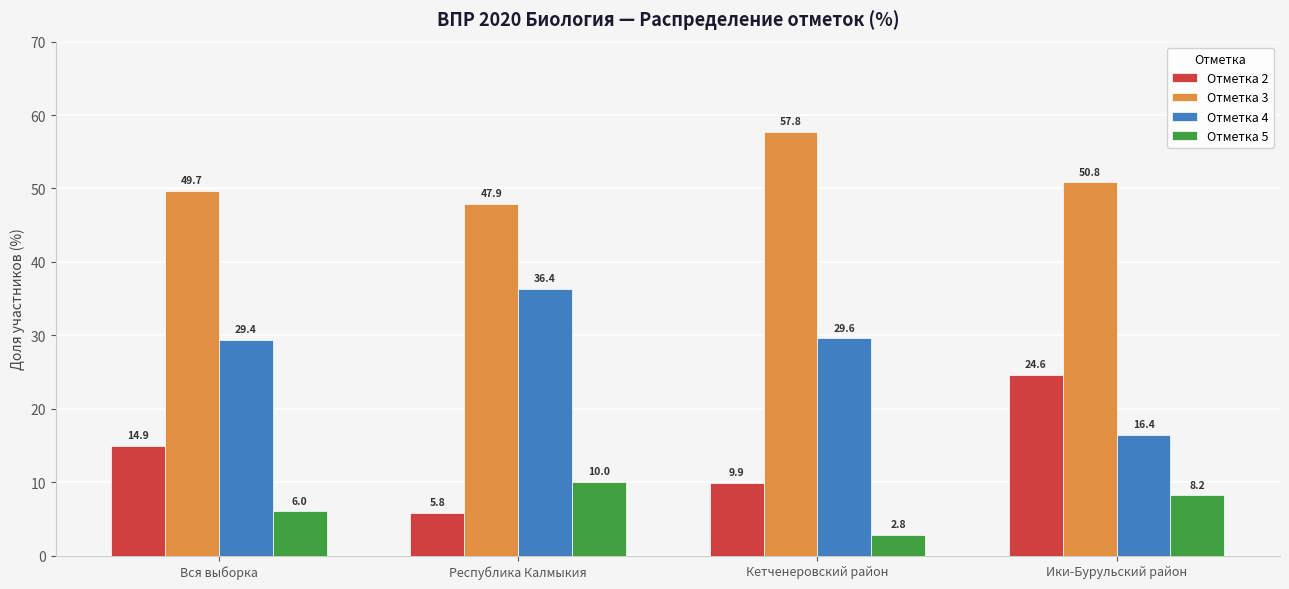

List the labels in order of Отметка 5 value, smallest first.

Кетченеровский район, Вся выборка, Ики-Бурульский район, Республика Калмыкия